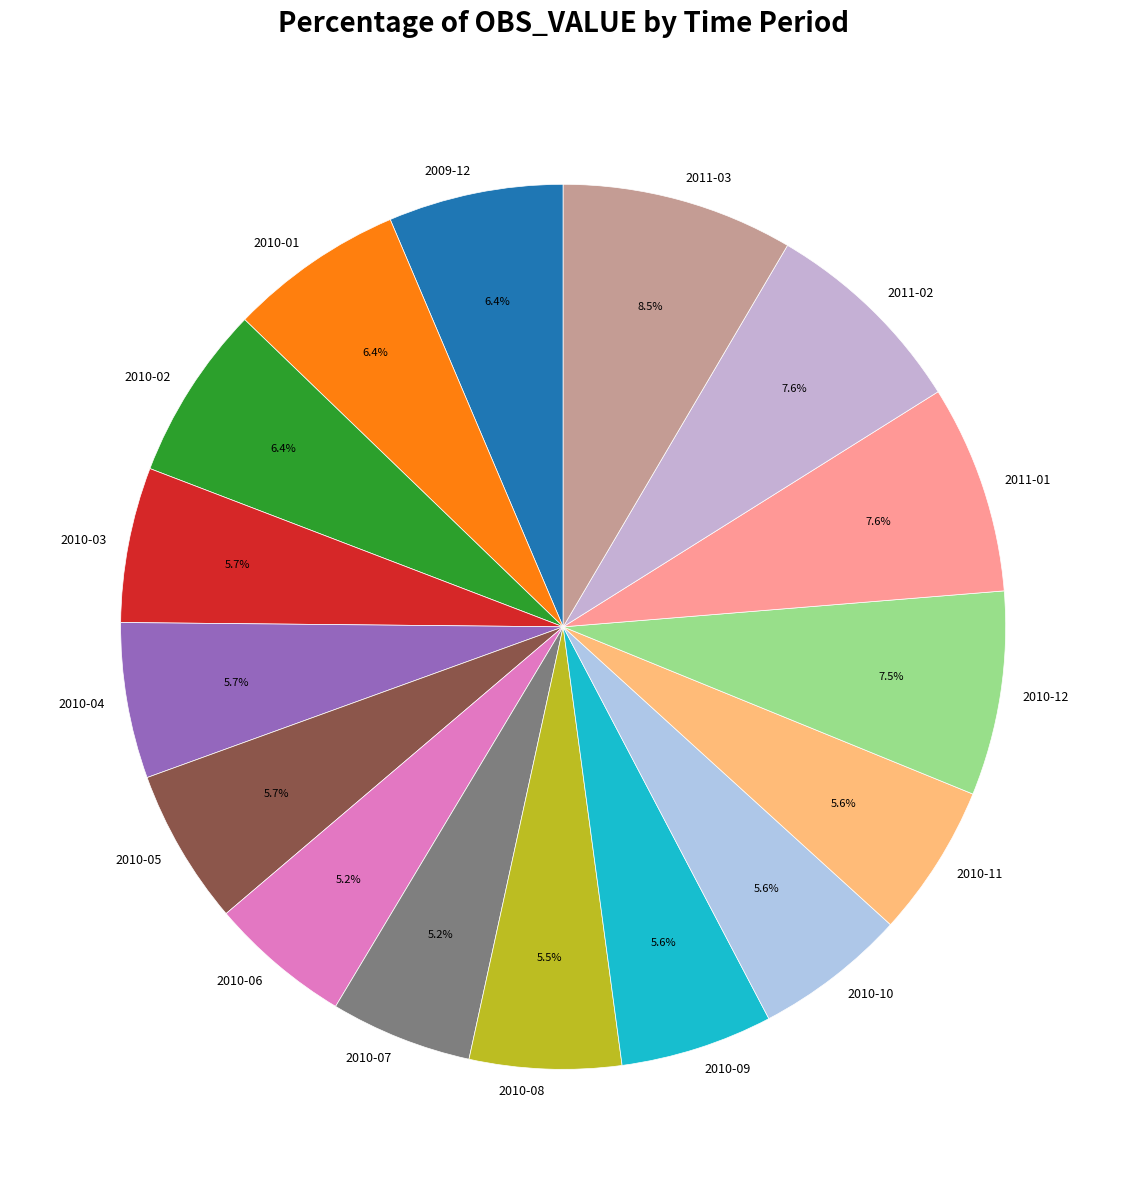

Approximately how many times larger is the value at 2011-01 compared to 2010-12?

1.0